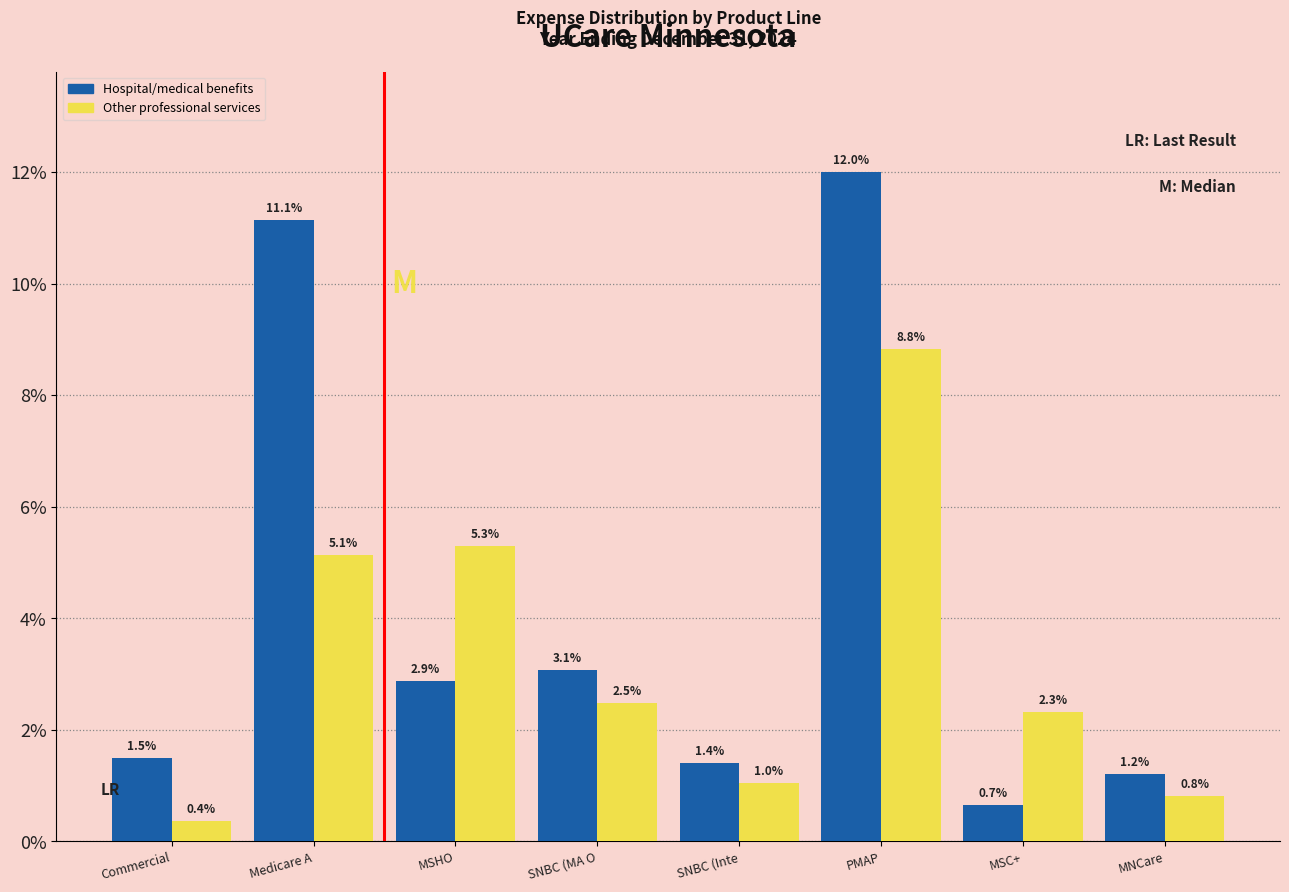

What are all the series names shown in the legend?

Hospital/medical benefits, Other professional services